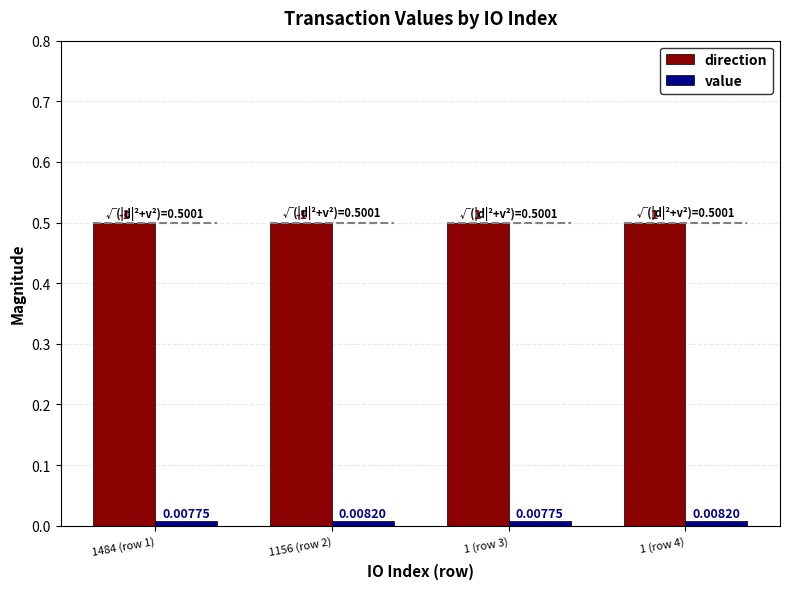

At which label is direction closest to 0?

1484 (row 1)